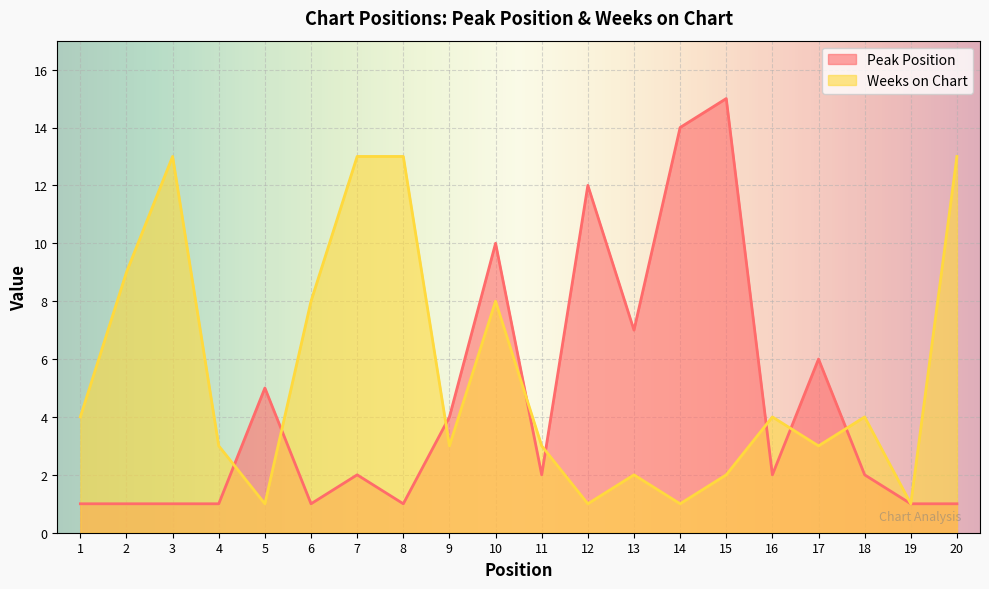

What value does the Weeks on Chart series have at 16, to the nearest 5?

5